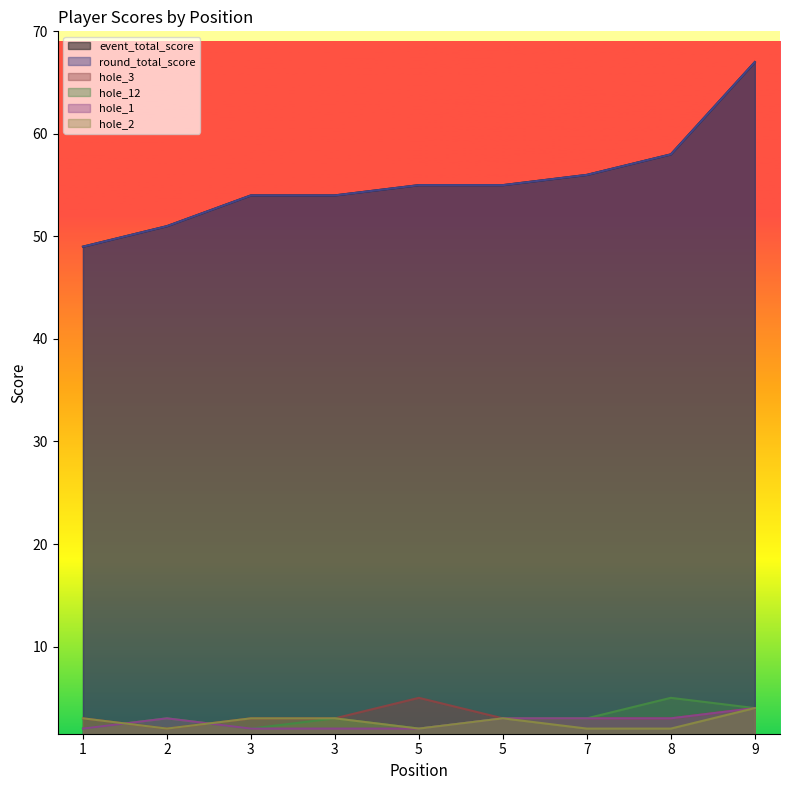

True or false: event_total_score has more than 0 points higher than both neighbors.

False